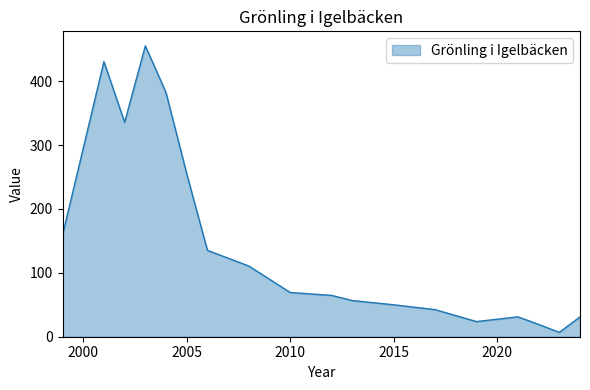

What is the difference between the maximum and minimum values?

448.5